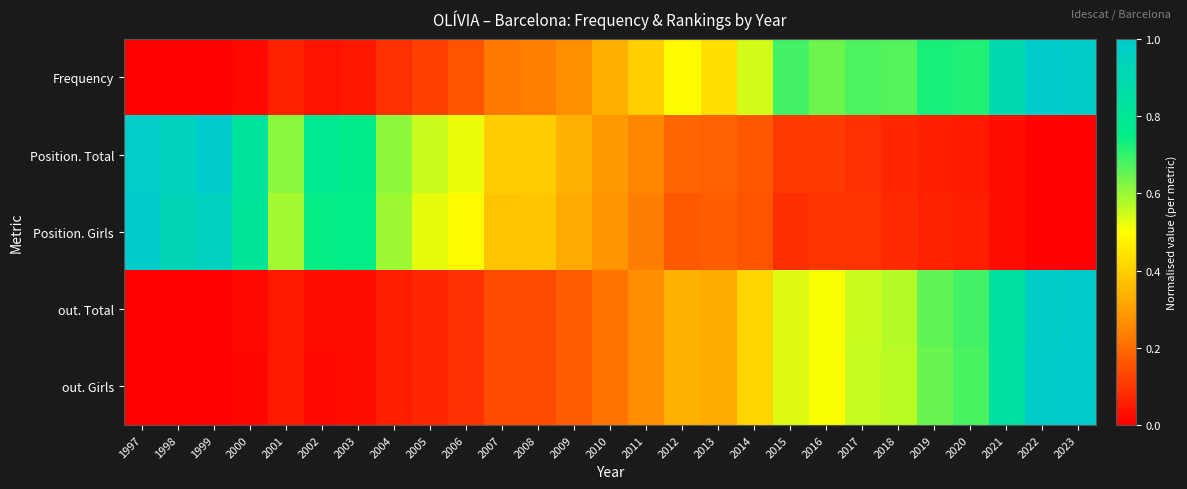

Between 1999 and 2004, which series saw the biggest shift?

Position. Total